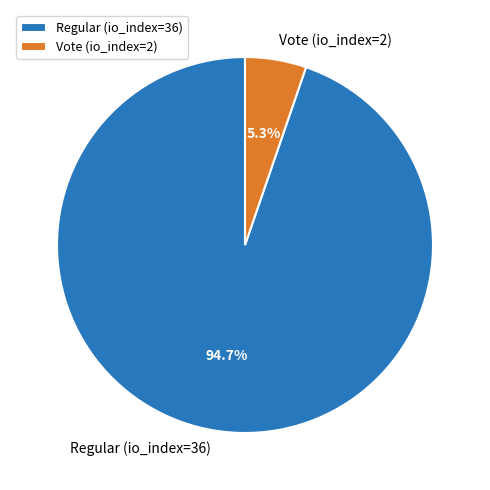

Combined, what portion of the pie is Vote (io_index=2) and Regular (io_index=36)?

100.0%